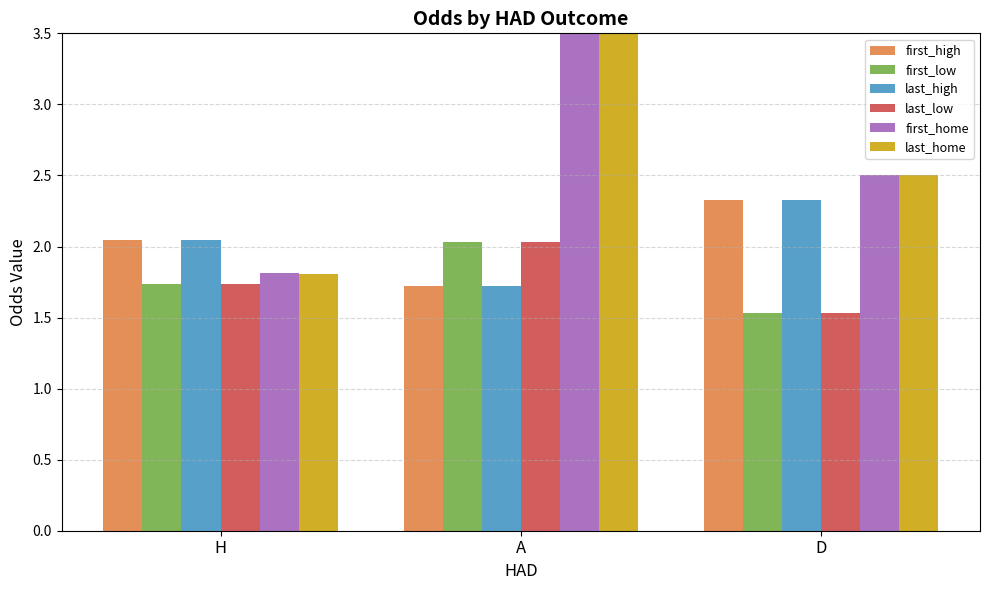

Is it true that first_home equals 1.0 at H?

False